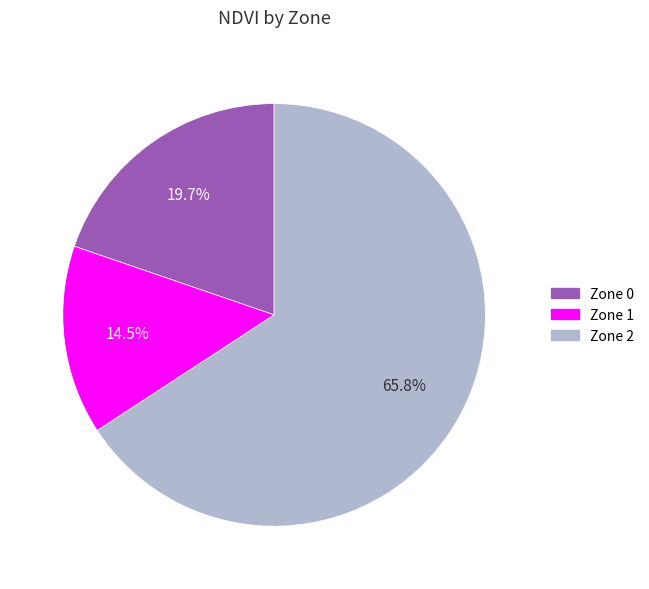

To the nearest percent, what portion does Zone 2 represent?

66%